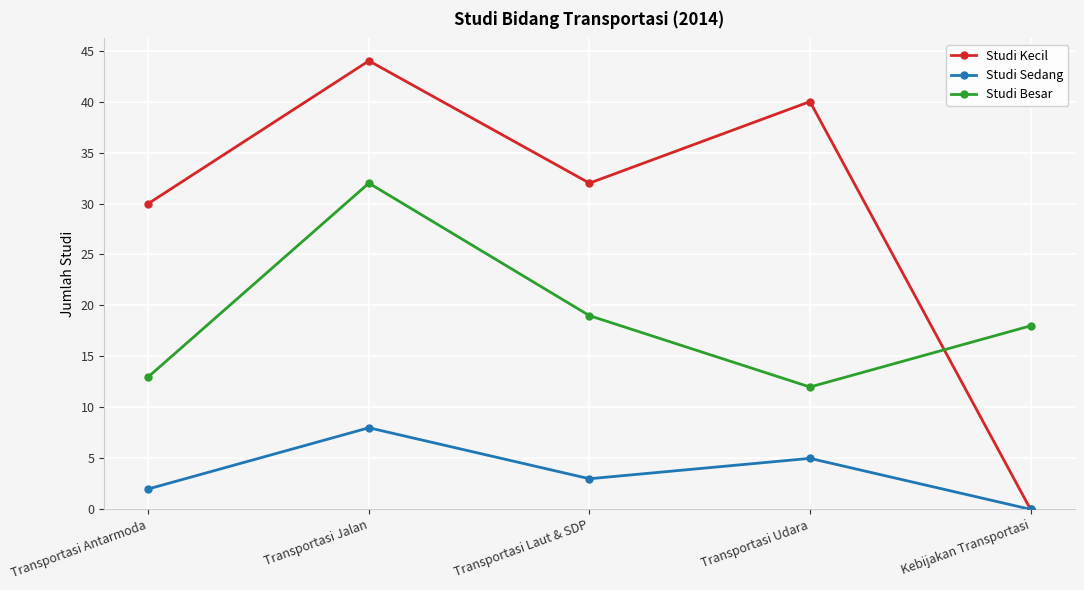

Which series changed the most between Transportasi Antarmoda and Transportasi Laut & SDP?

Studi Besar